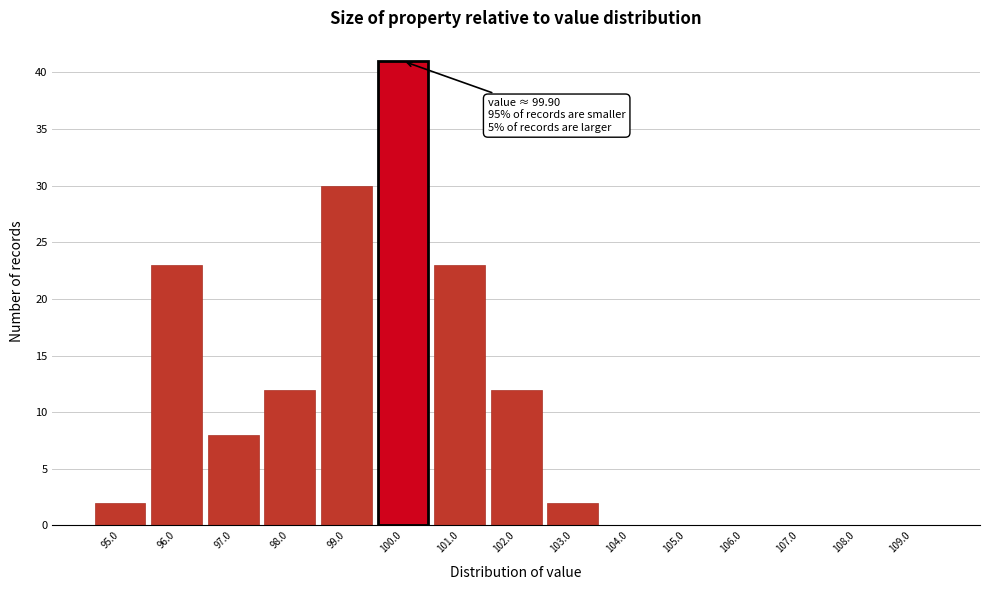

Reading left to right, what are all the values shown in this chart?

95.0=2	96.0=23	97.0=8	98.0=12	99.0=30	100.0=41	101.0=23	102.0=12	103.0=2	104.0=0	105.0=0	106.0=0	107.0=0	108.0=0	109.0=0